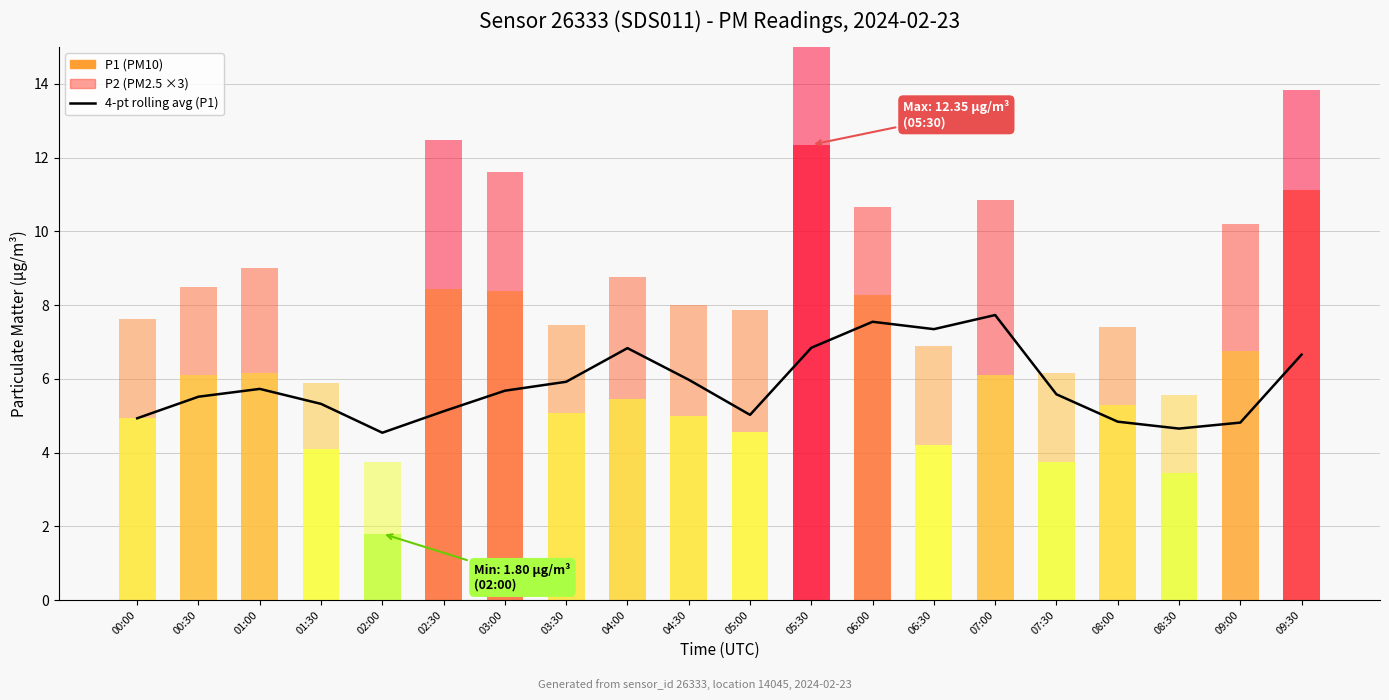

What is the label of the 19th bar from the left?

09:00